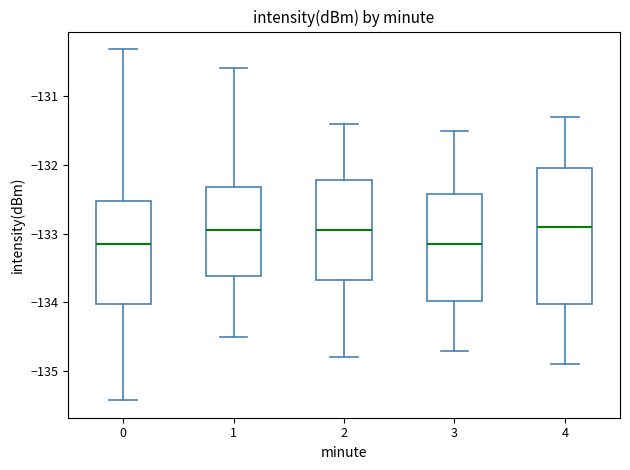

Which box is the tallest, from its lower edge to its upper edge?

4